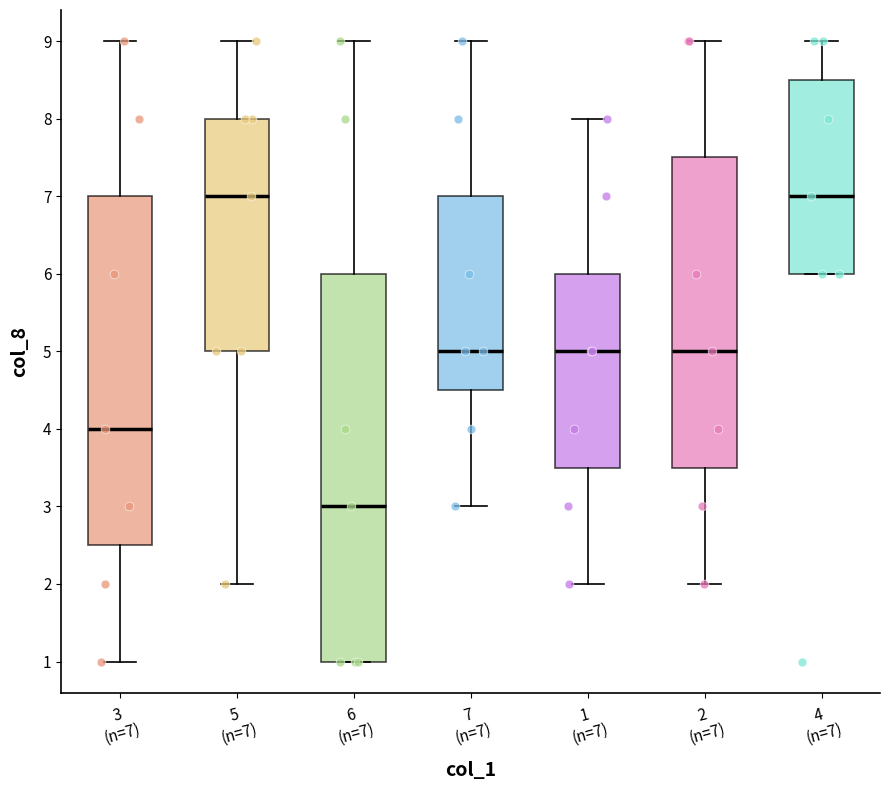

Reading left to right, transcribe this box plot: for each box, give where its median line is, the range the box spans, and where its two whiskers end, as read against the y-axis. The values are not printed on the chart, so give them approximately, as read against the axis.

3 (n=7): median 4.0, box 2.5 to 7.0, whiskers 1.0 to 9.0
5 (n=7): median 7.0, box 5.0 to 8.0, whiskers 2.0 to 9.0
6 (n=7): median 3.0, box 1.0 to 6.0, whiskers 1.0 to 9.0
7 (n=7): median 5.0, box 4.5 to 7.0, whiskers 3.0 to 9.0
1 (n=7): median 5.0, box 3.5 to 6.0, whiskers 2.0 to 8.0
2 (n=7): median 5.0, box 3.5 to 7.5, whiskers 2.0 to 9.0
4 (n=7): median 7.0, box 6.0 to 8.5, whiskers 6.0 to 9.0